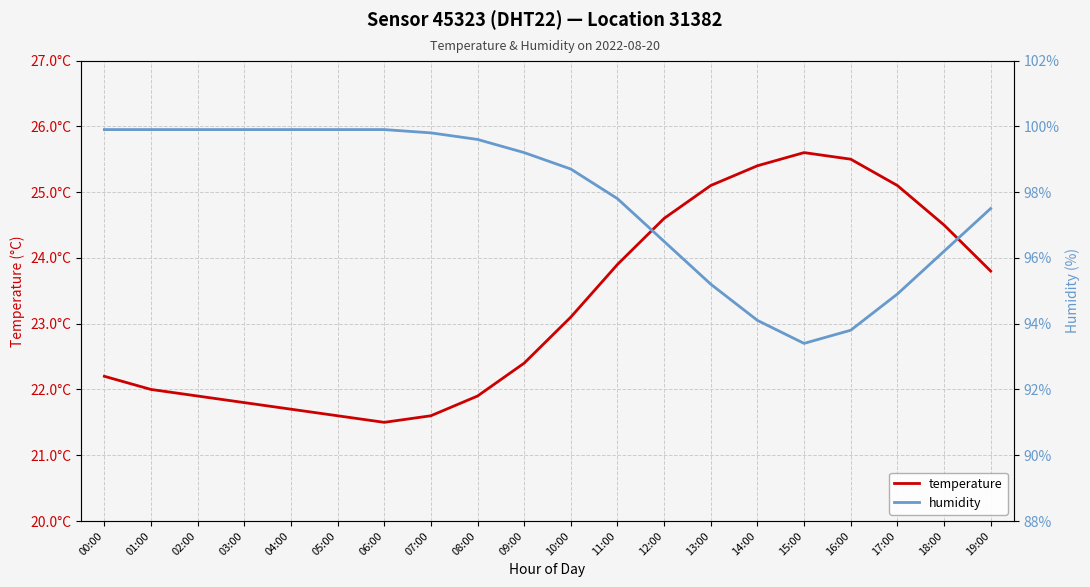

How many values in the humidity series are below 99?

10